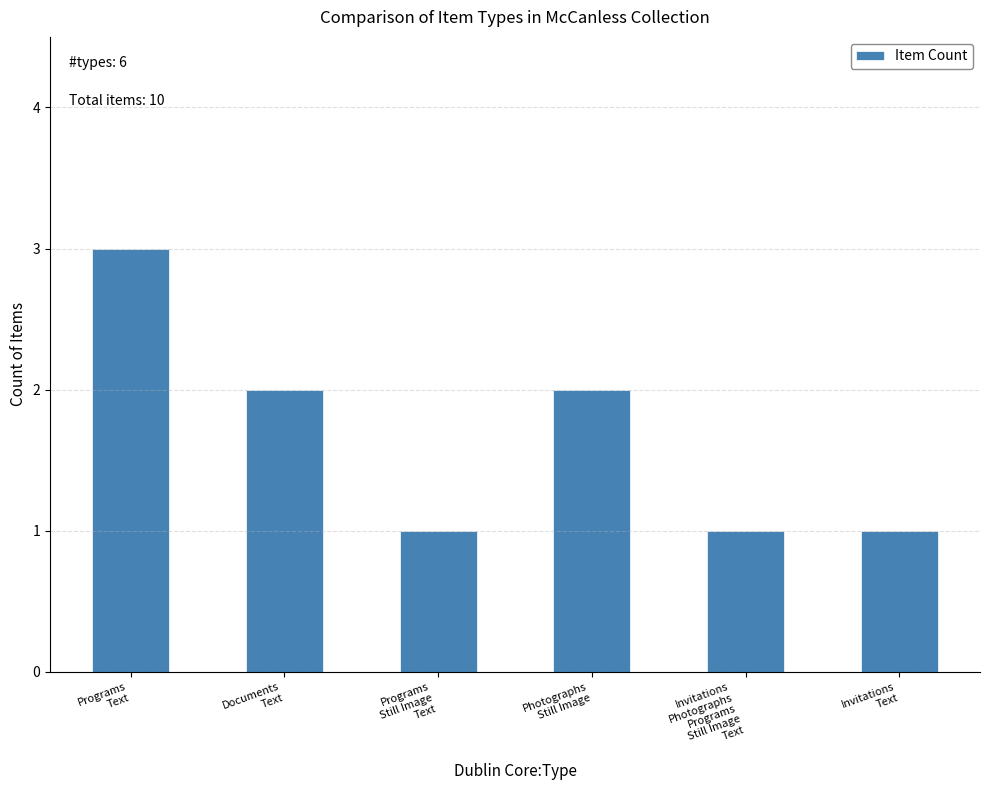

What is the sum of all values?

10